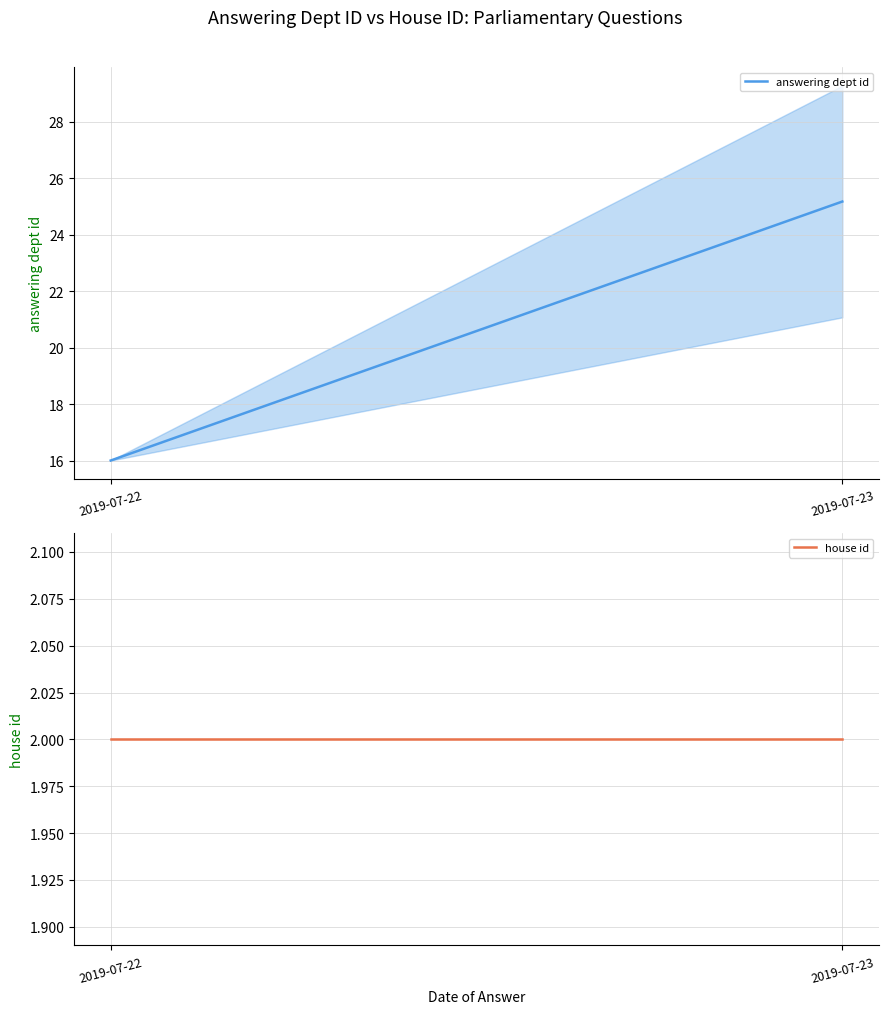

Which series changed the most between 2019-07-22 and 2019-07-23?

answering dept id